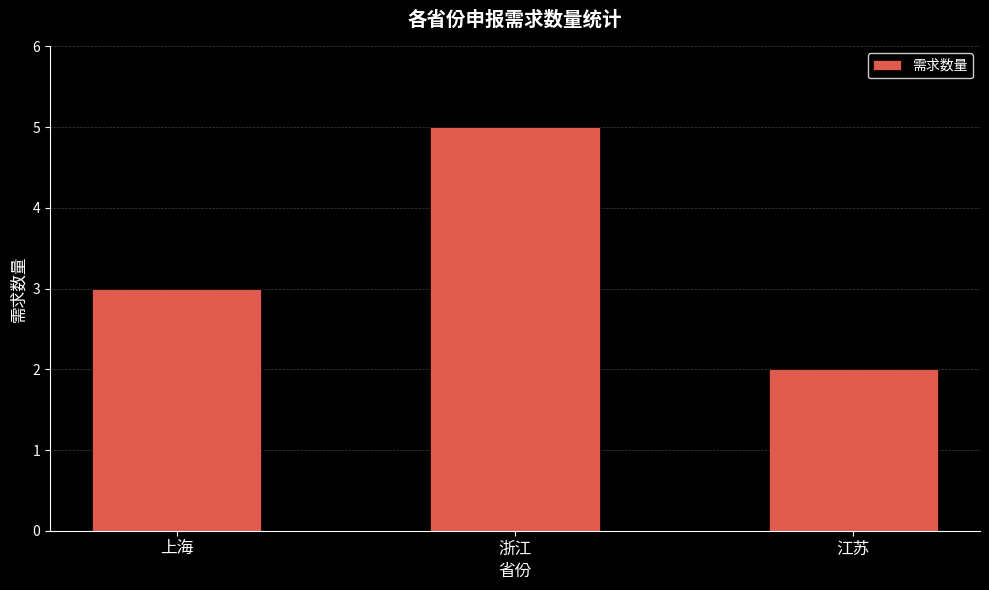

What is the smallest value displayed?

2